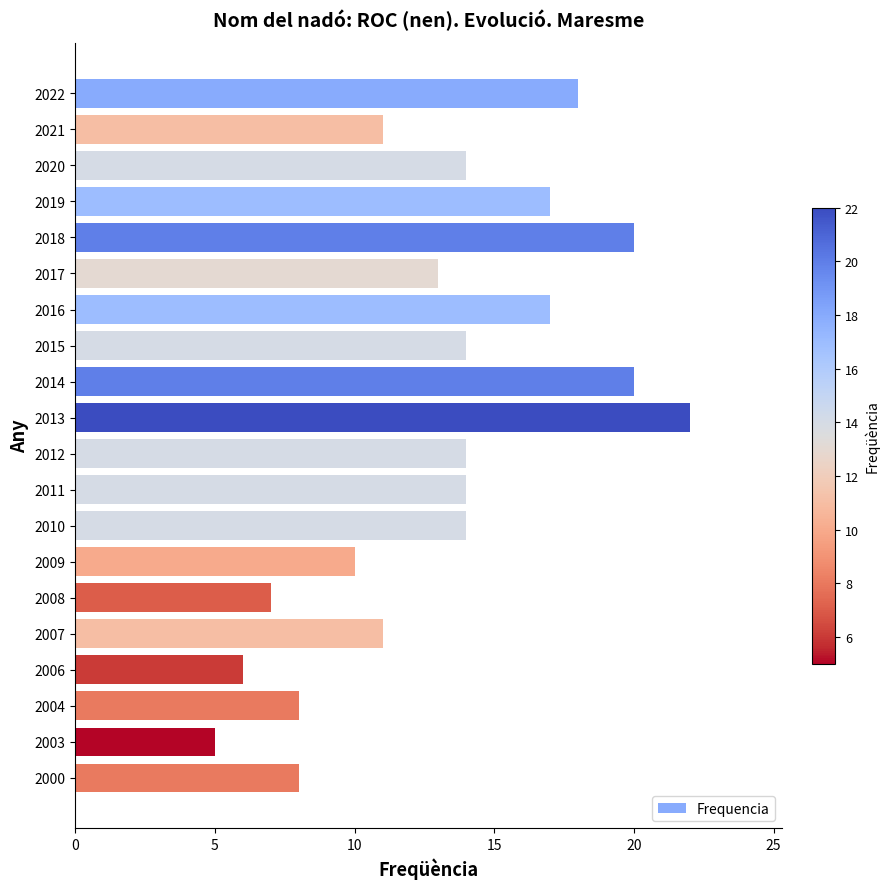

The chart shows a value of 4 at 2016. True or false?

False